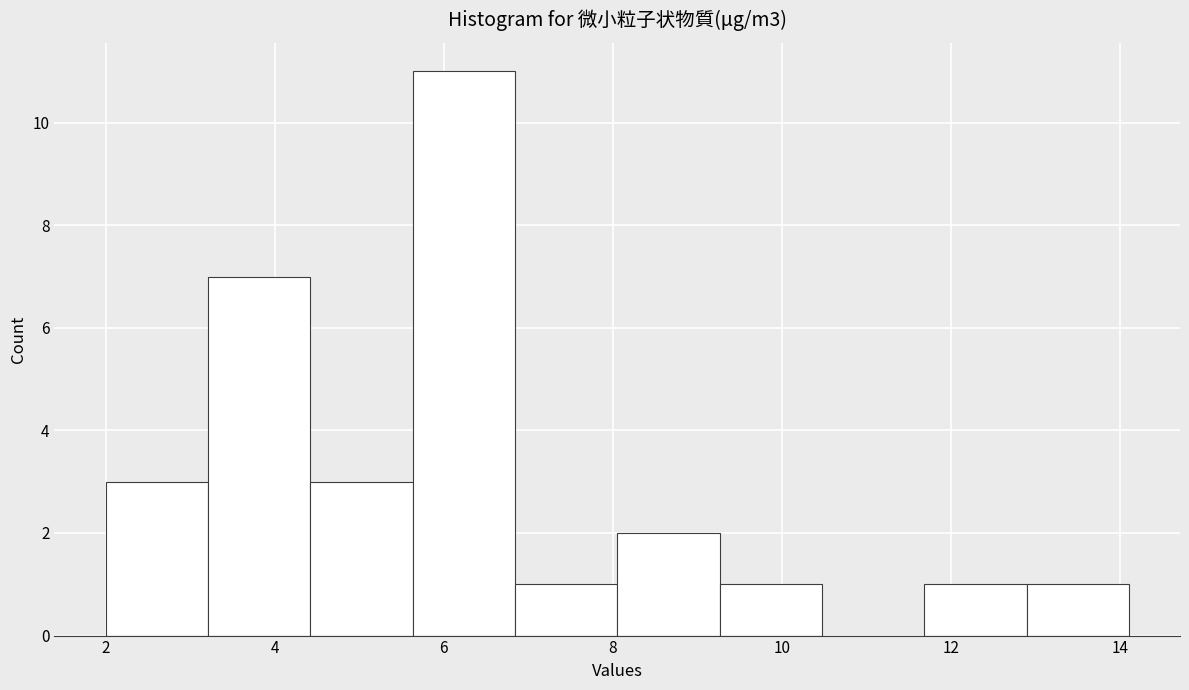

How tall is the bar that spans 8.0 to 9.2 on the x-axis? Neither the bar edges nor the heights are printed on the chart, so give them approximately, as read against the axes.

2